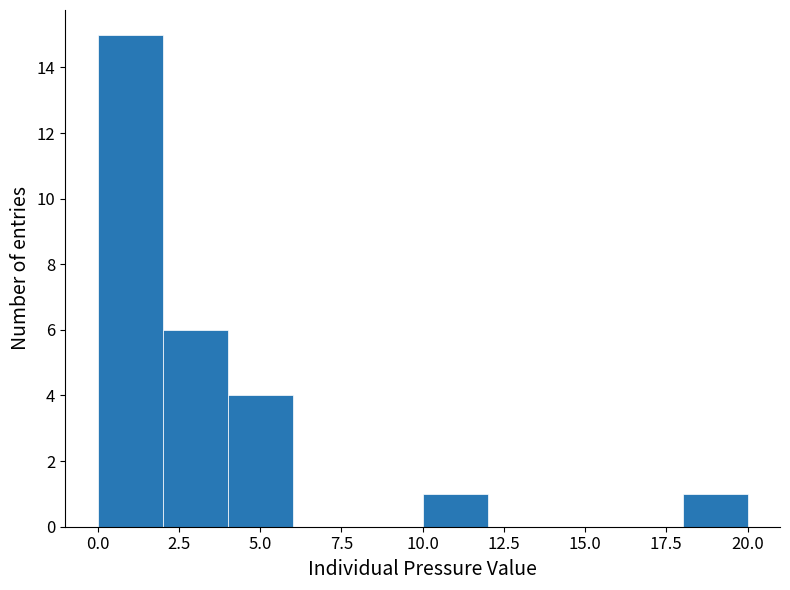

Which range on the x-axis has the tallest bar?

0 to 2